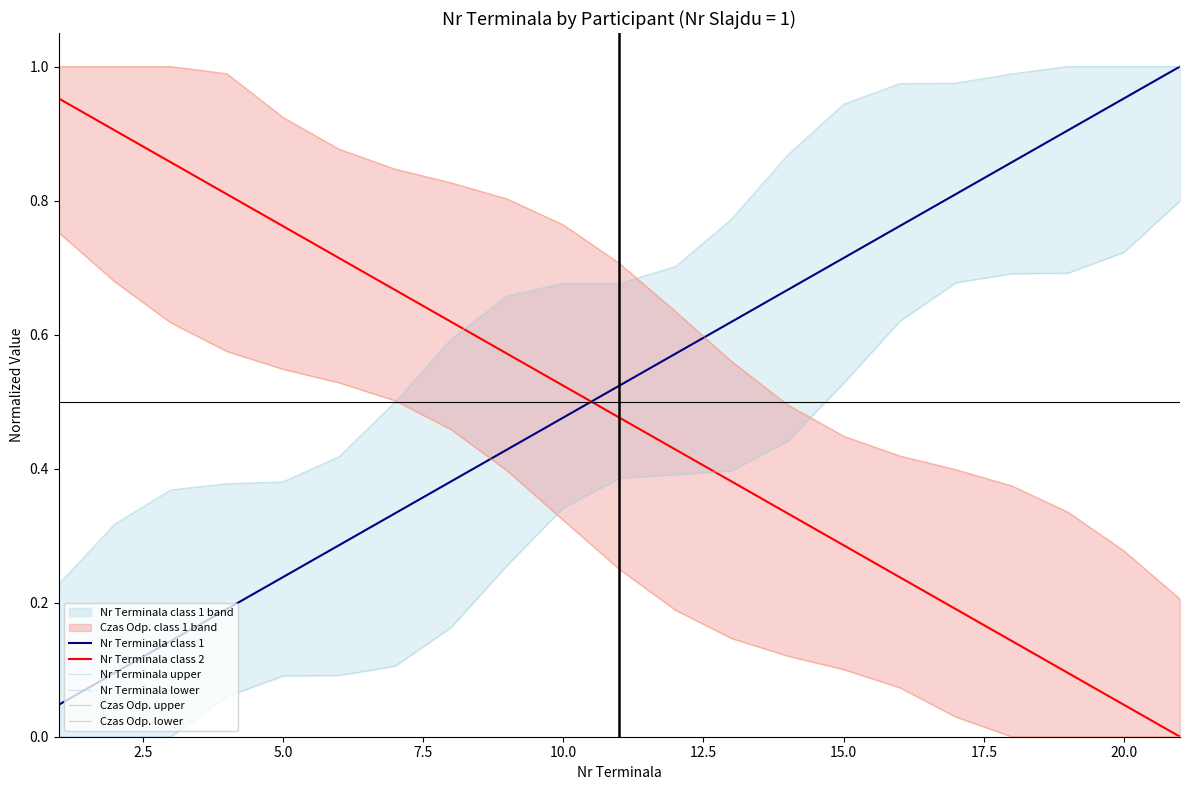

After their last crossing, which series has the higher values: Nr Terminala class 2 or Nr Terminala class 1?

Nr Terminala class 1